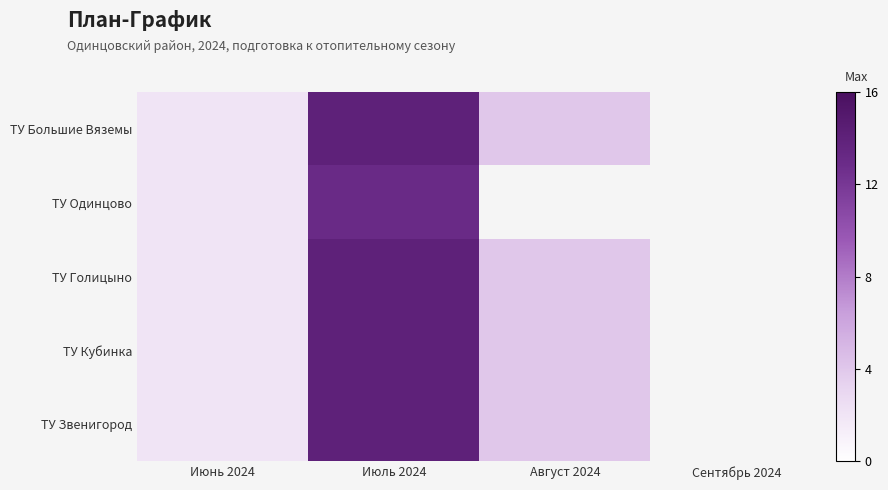

At how many categories does at least one series exceed 10?

1